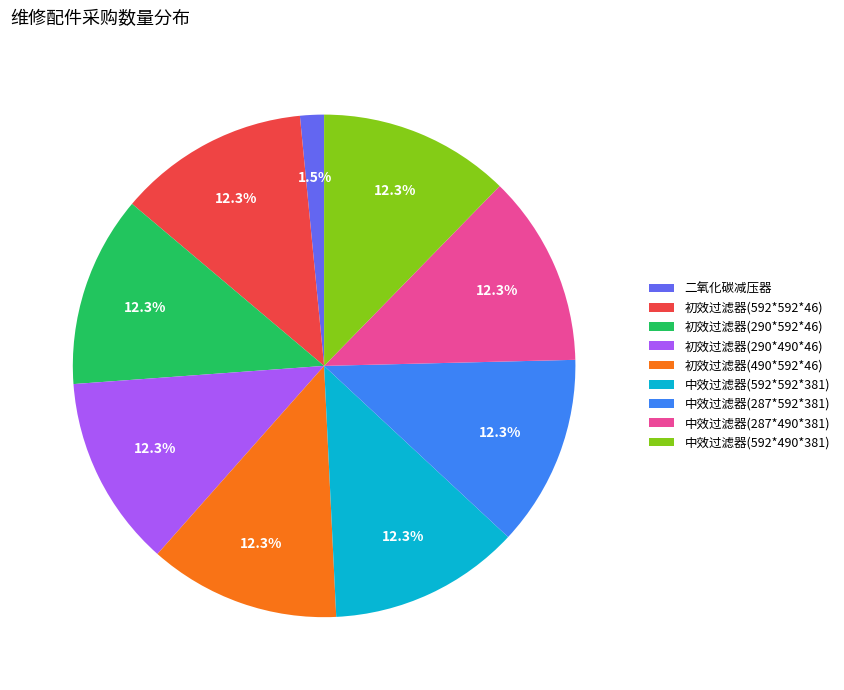

Do 中效过滤器(287*490*381) and 中效过滤器(592*490*381) together represent more than half of the pie?

No